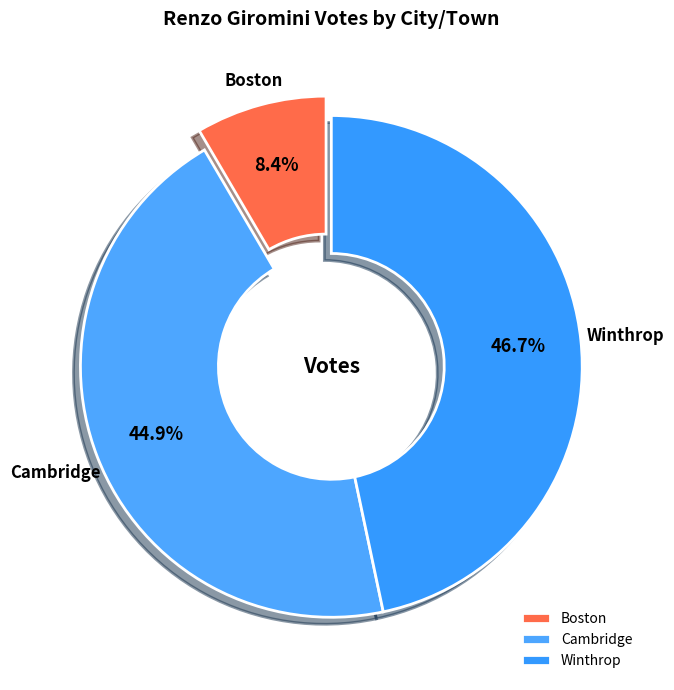

Which slice is the smallest?

Boston